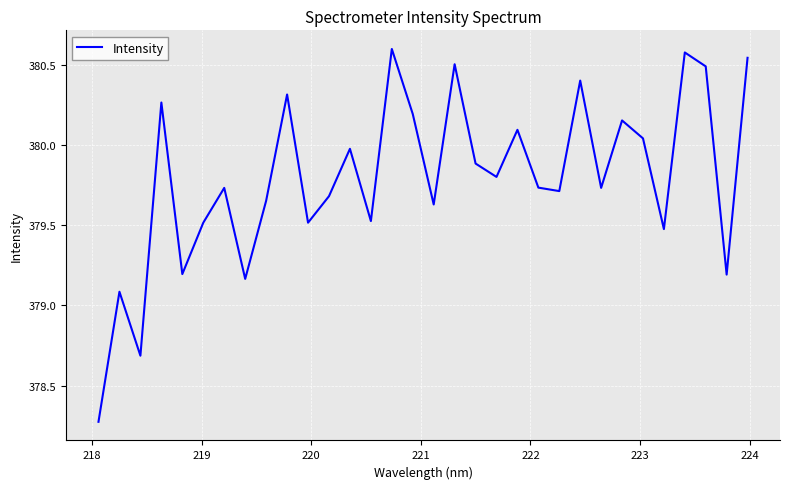

What is the smallest value displayed?

378.3